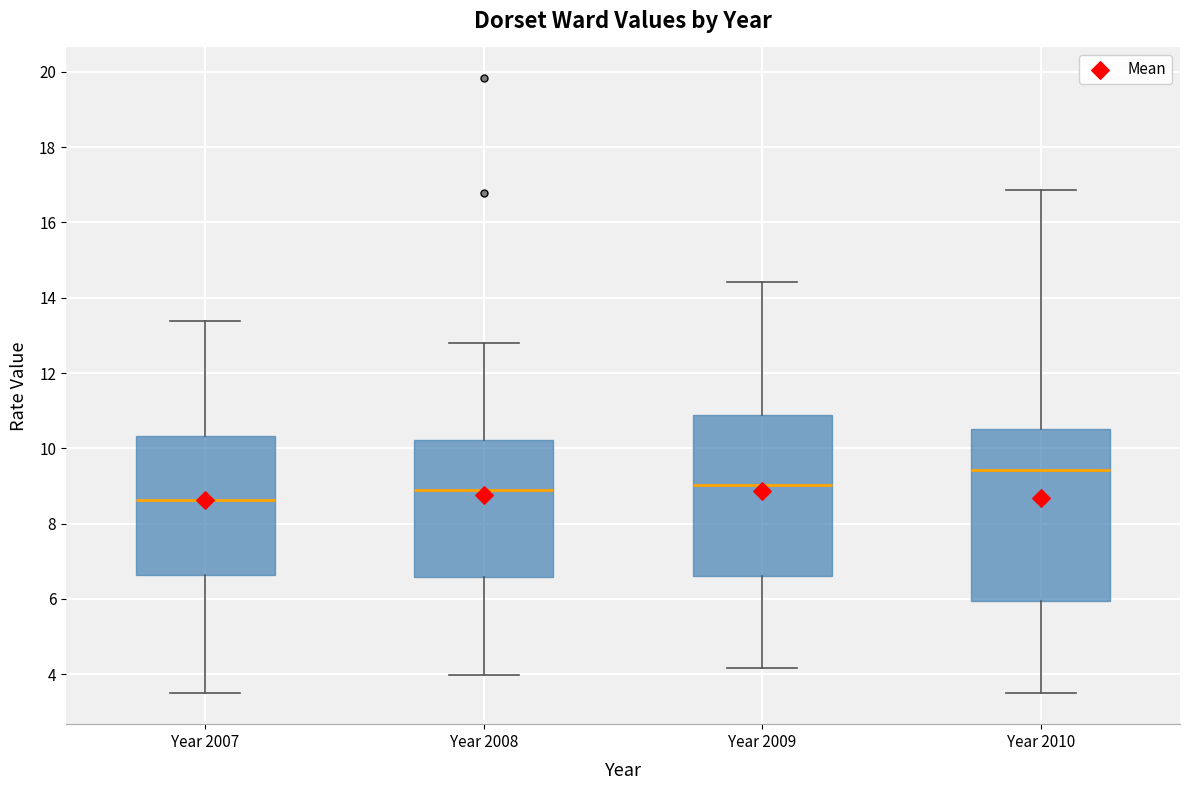

Which box is the tallest, from its lower edge to its upper edge?

Year 2010